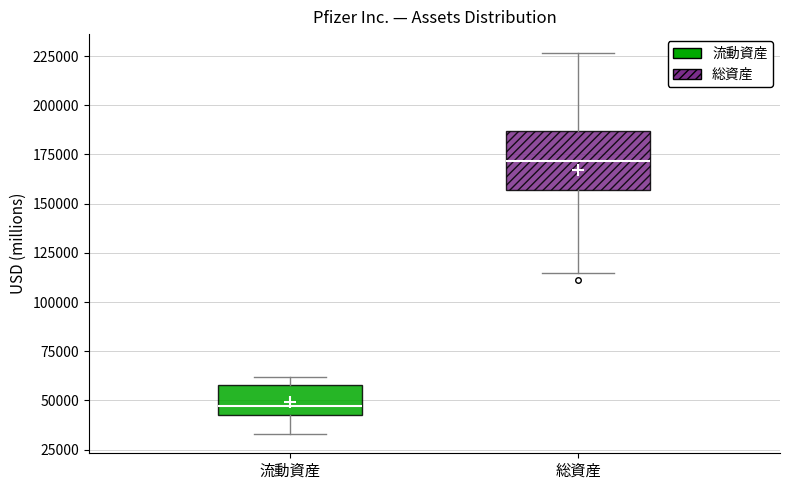

Where does the upper whisker of the box for 総資産 end on the y-axis? The values are not printed on the chart, so give them approximately, as read against the axis.

225000